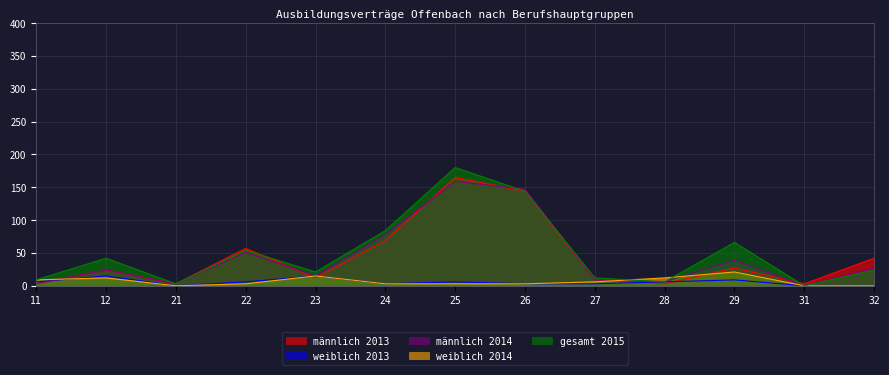

The gesamt 2015 series shows 5 at 21. True or false?

False